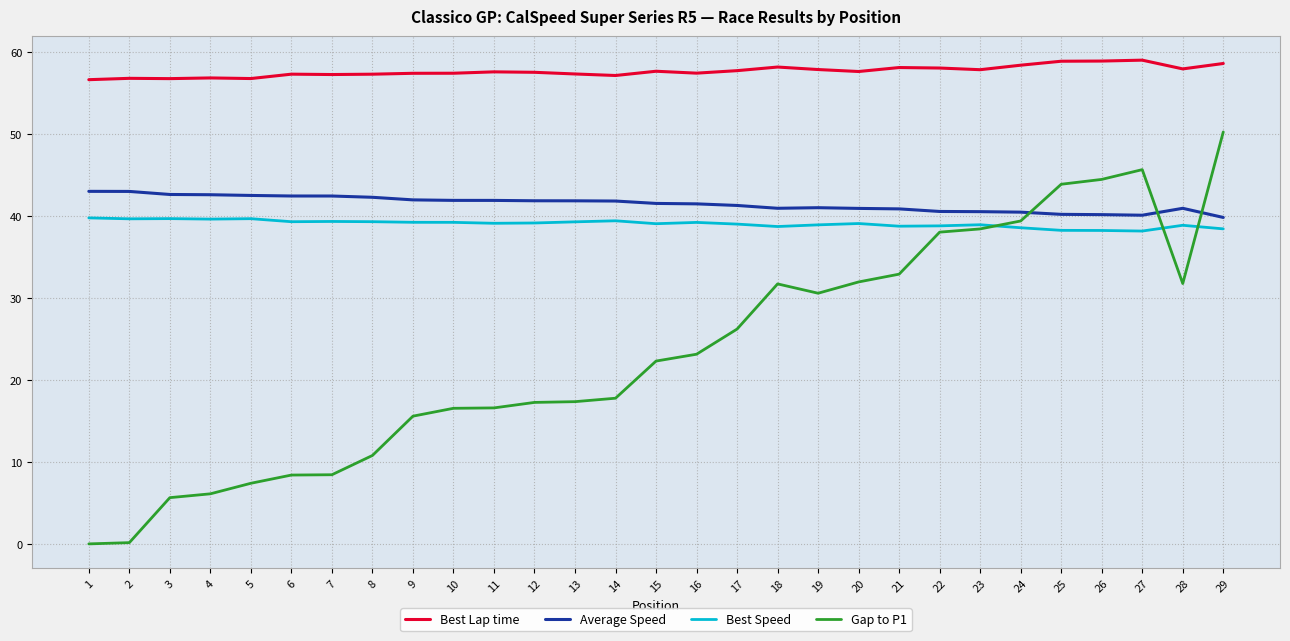

True or false: Average Speed and Best Lap time cross at least once.

False